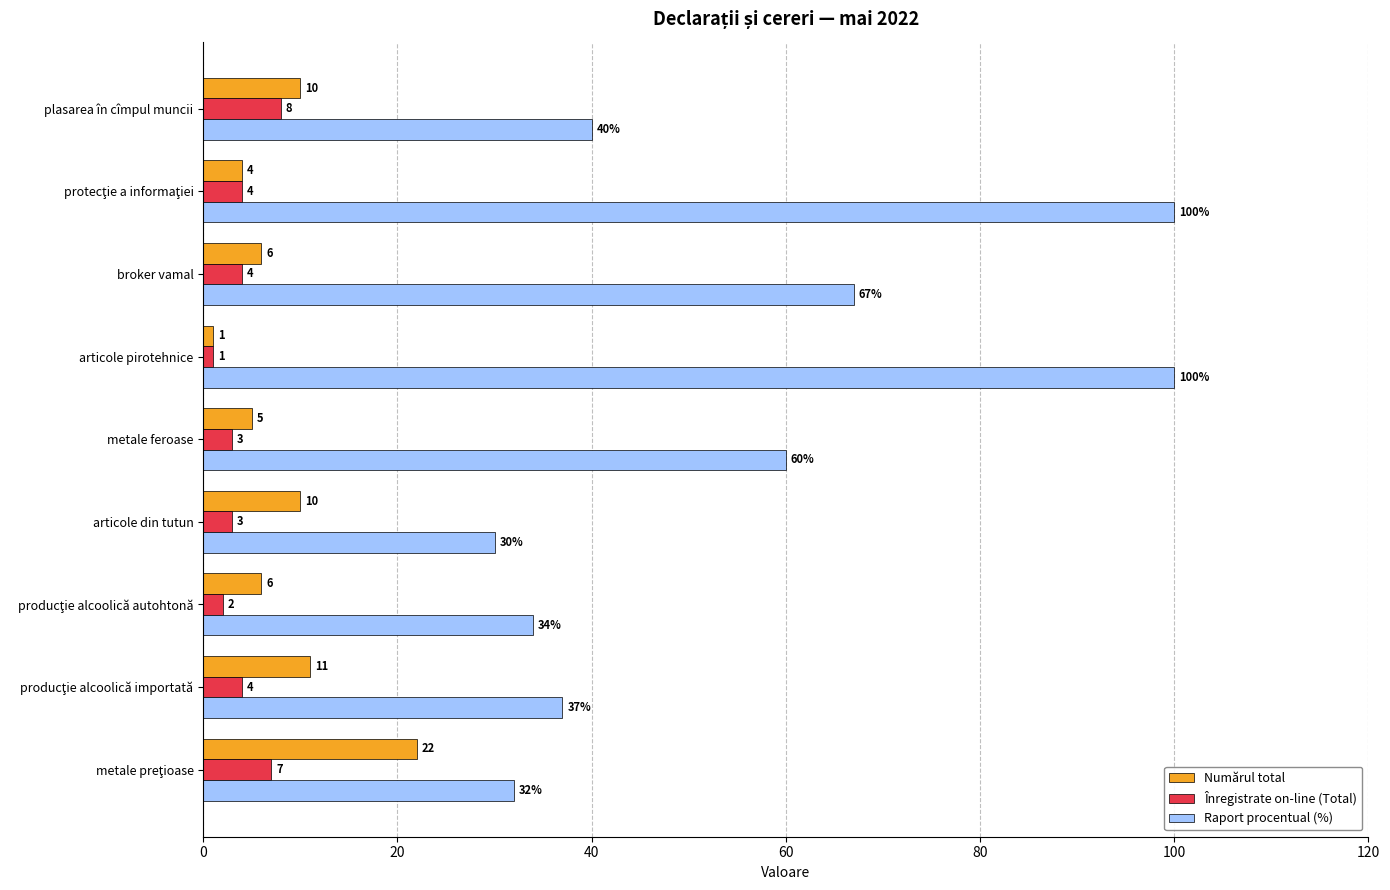

What is the maximum value shown in the chart?

100